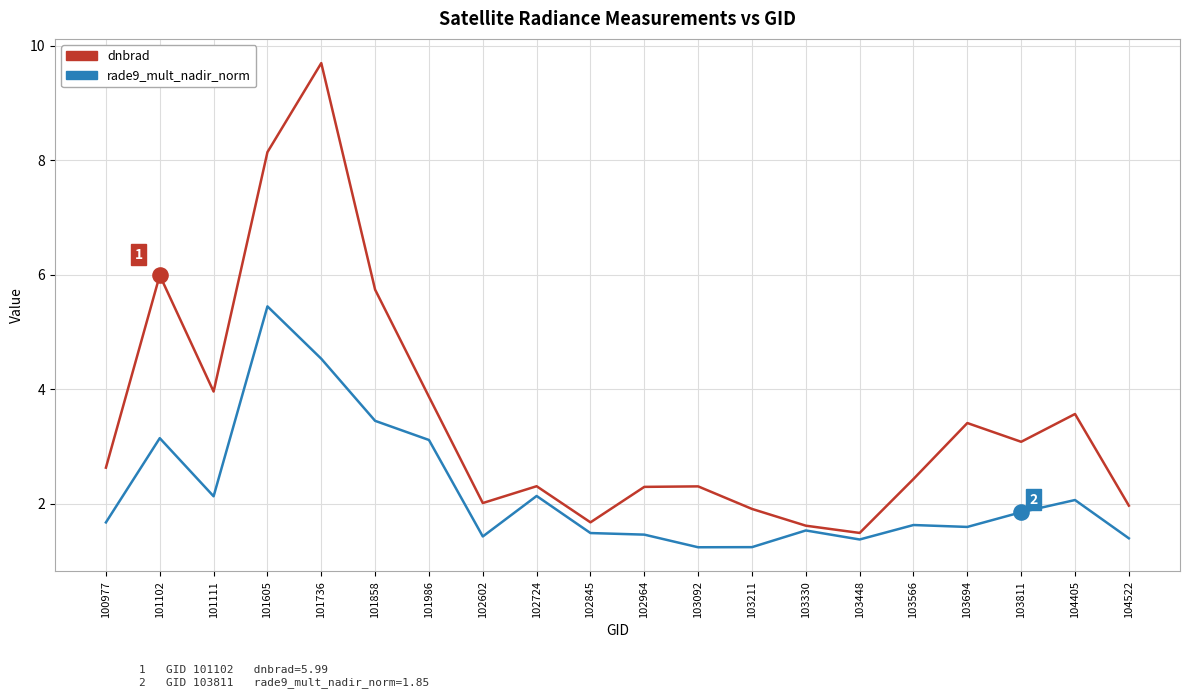

At how many categories does at least one series exceed 8?

2